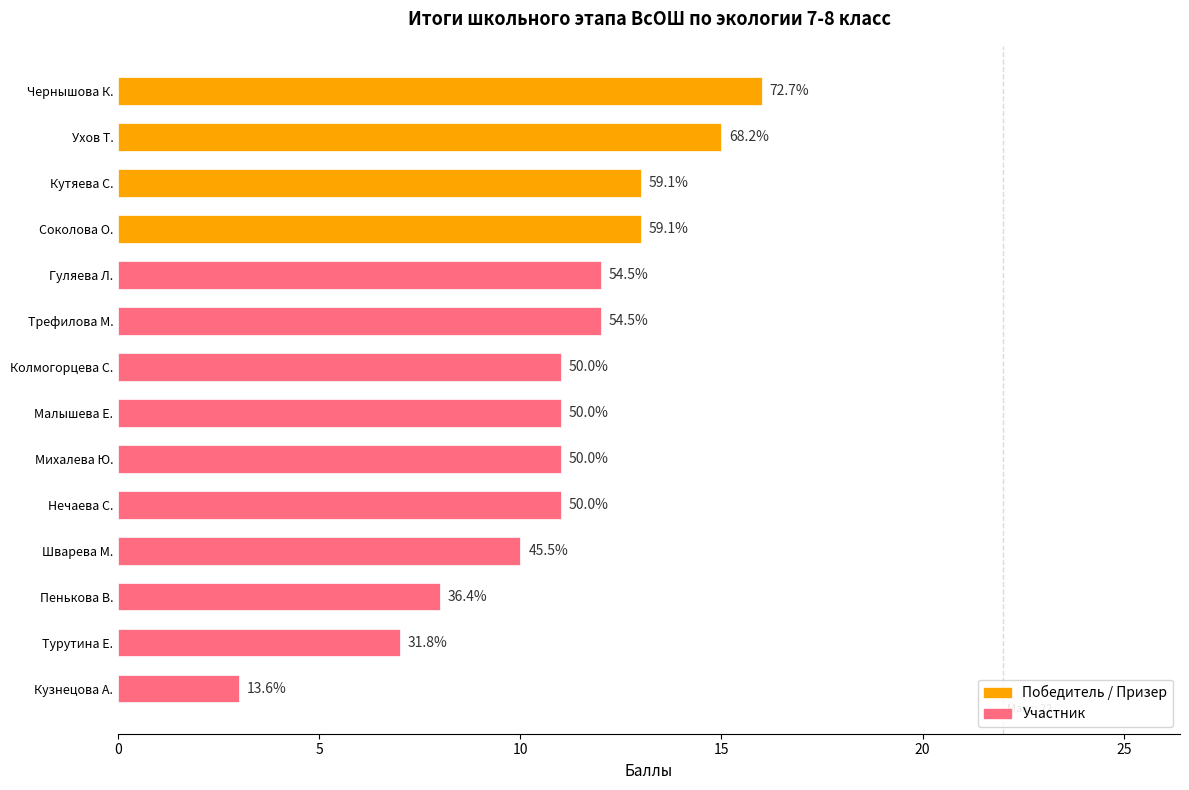

Does the chart contain any negative values?

No